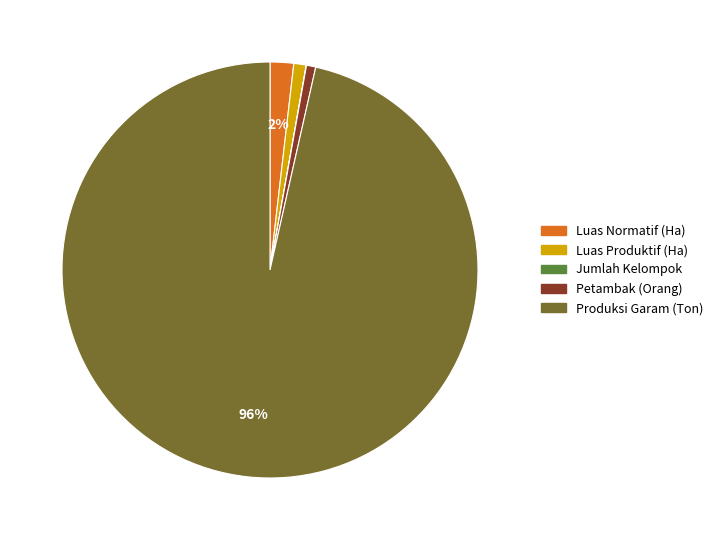

Do Luas Produktif (Ha) and Produksi Garam (Ton) together represent more than half of the pie?

Yes